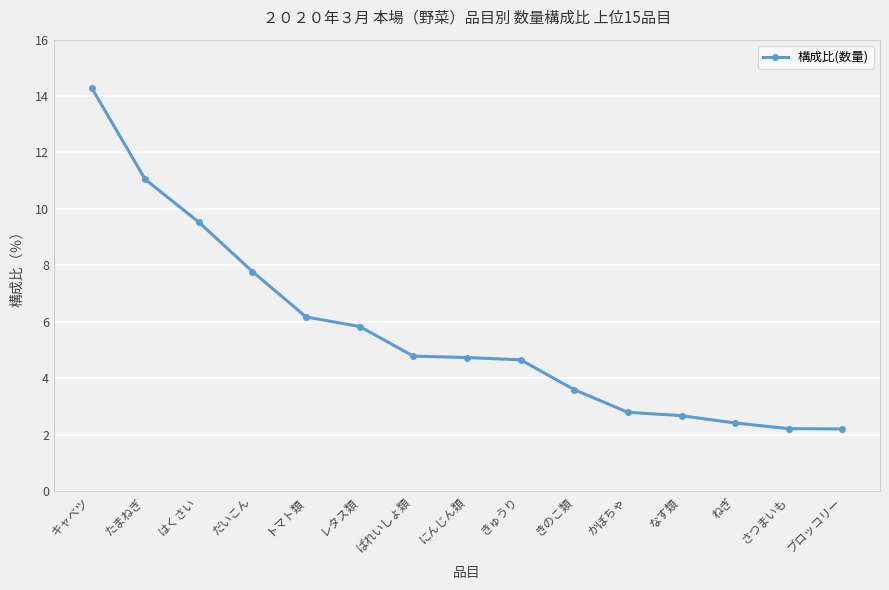

What position from the right is レタス類?

10